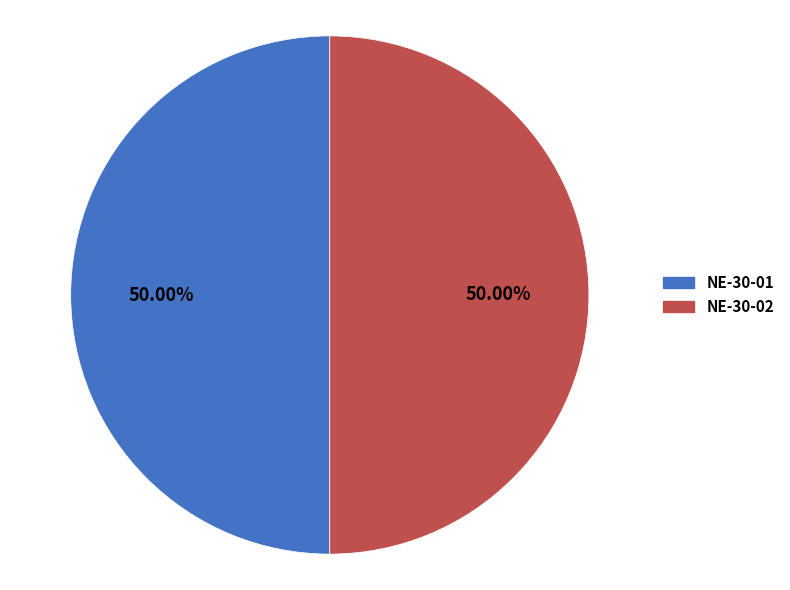

Approximately how many times larger is the value at NE-30-01 compared to NE-30-02?

1.0